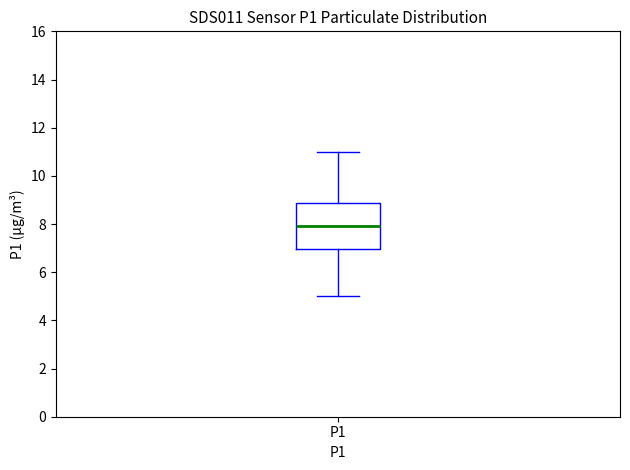

Read this box plot against the y-axis: the position of the median line, the range covered by the box, and the ends of both whiskers. The values are not printed on the chart, so give them approximately, as read against the axis.

median 8.0, box 7.0 to 8.8, whiskers 5.0 to 11.0